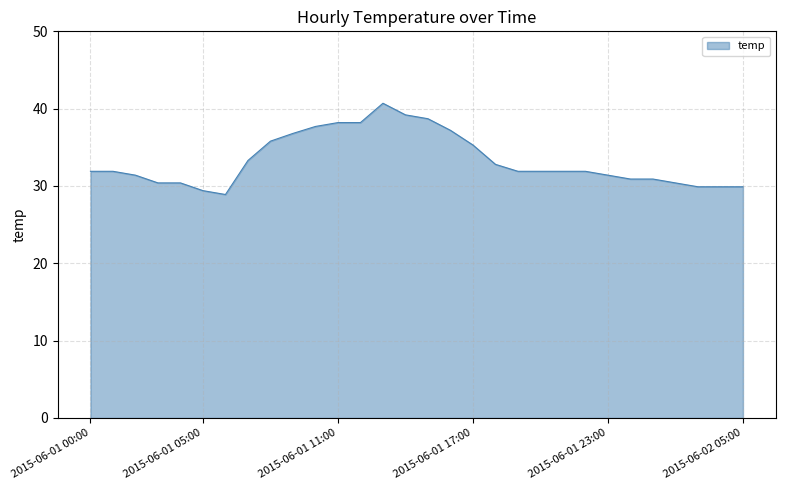

What is the difference between the maximum and minimum values?

11.8